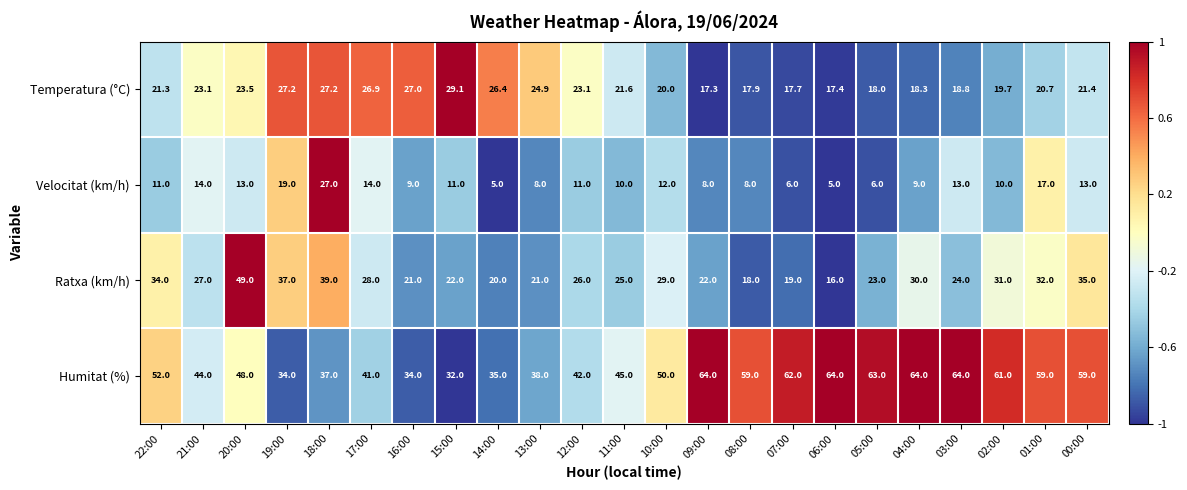

What is the spread (max minus min) of values at 12:00?

31.0